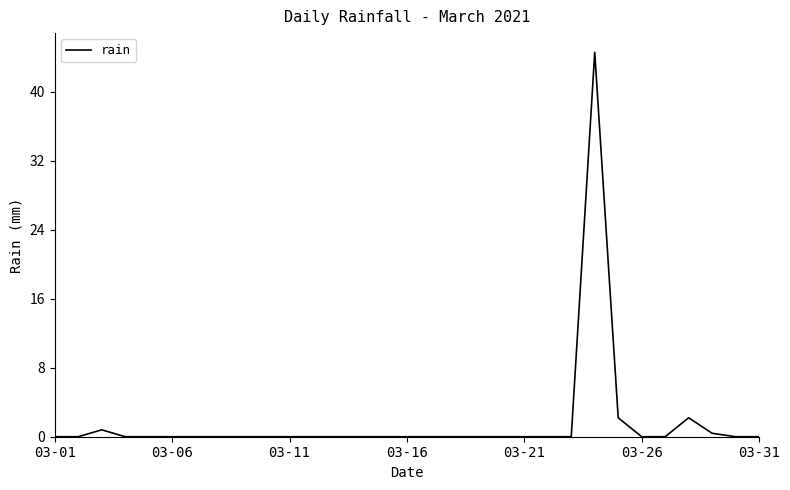

What is the difference between the maximum and minimum values?

44.6